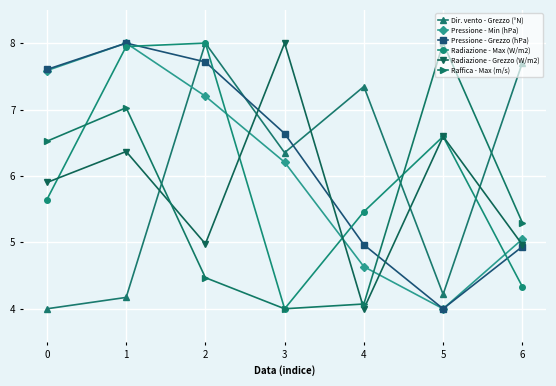

At which category does Raffica - Max (m/s) reach its first local valley?

3